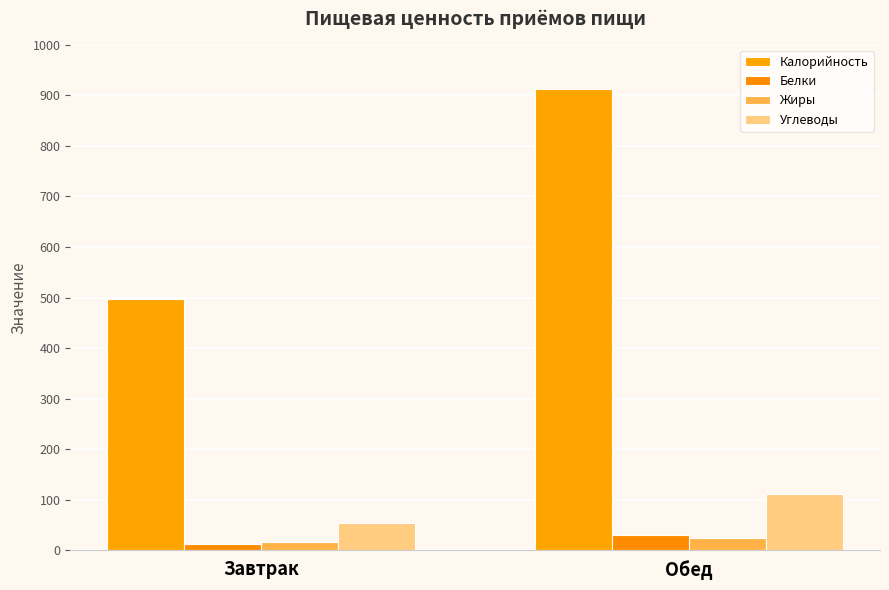

Reading left to right, what are all the values shown in this chart?

Калорийность: Завтрак=498.0	Обед=913.0
Белки: Завтрак=11.7	Обед=30.8
Жиры: Завтрак=15.8	Обед=25.3
Углеводы: Завтрак=53.6	Обед=112.3